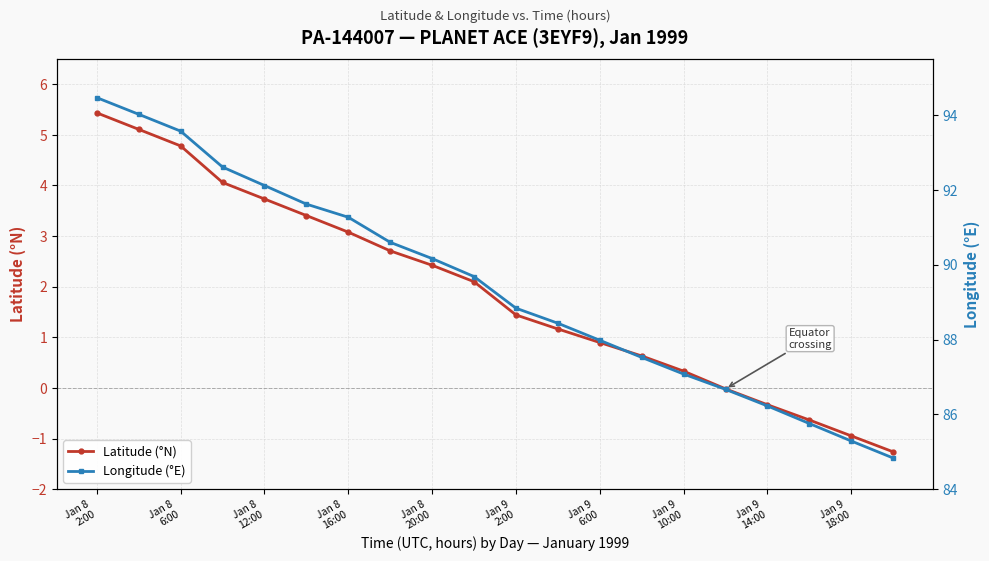

What is the total value across all series at 11?

89.6